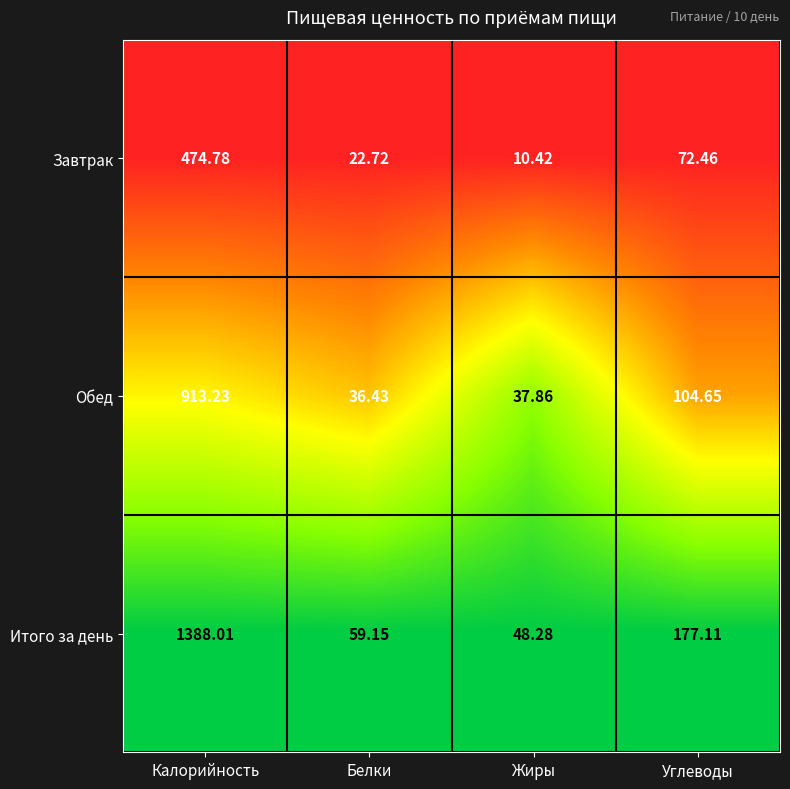

Rank the series by their maximum value, from highest to lowest.

Итого за день, Обед, Завтрак